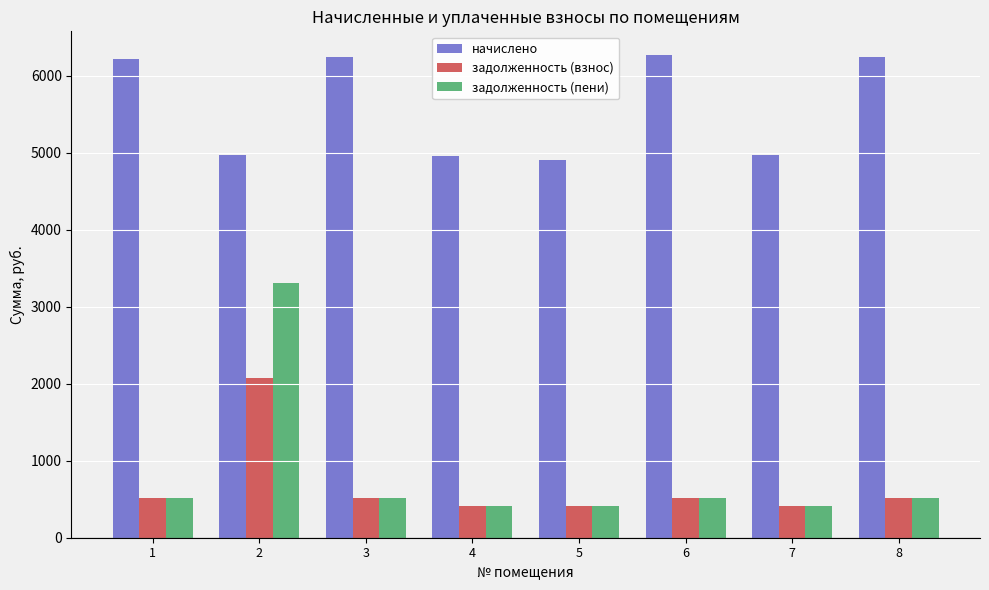

What is the difference between the second highest and second lowest values in the начислено series?

1286.8